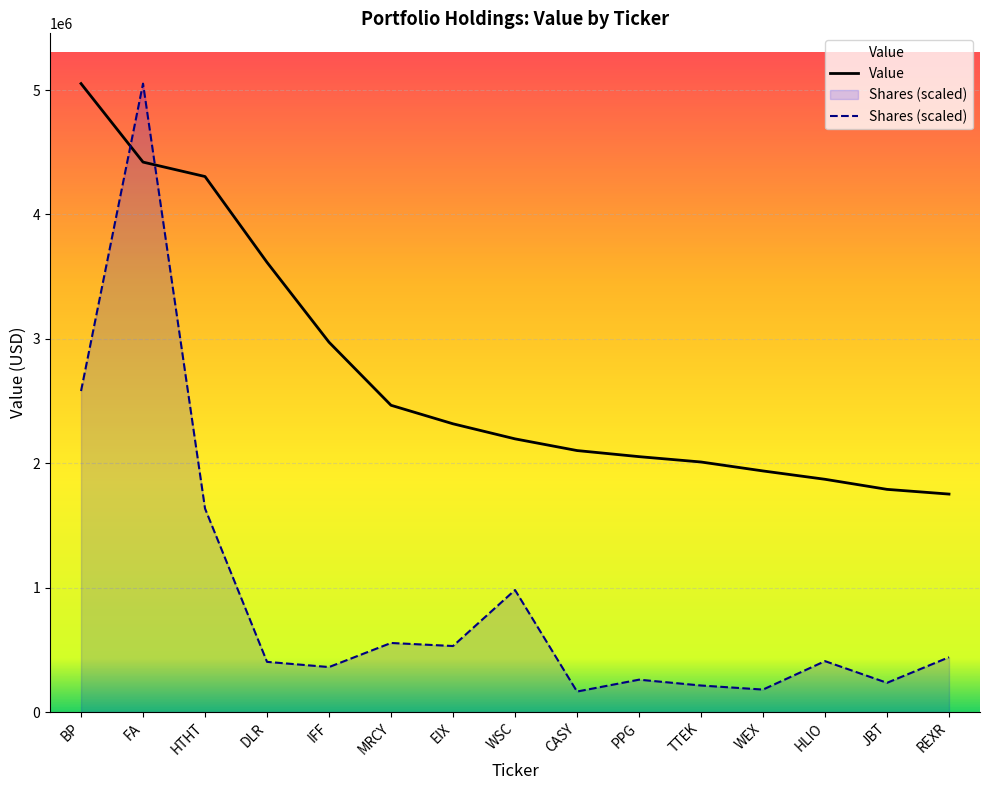

What is the greatest value displayed?

5052000.0